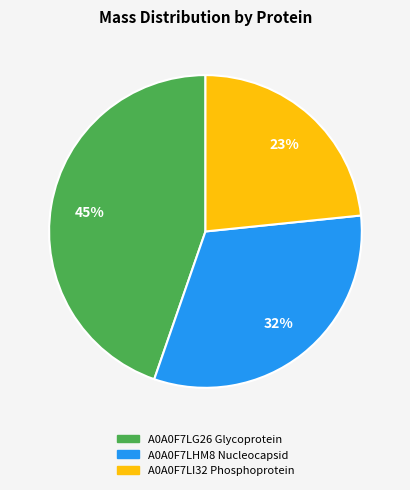

Which category has the biggest portion of the pie?

A0A0F7LG26 Glycoprotein